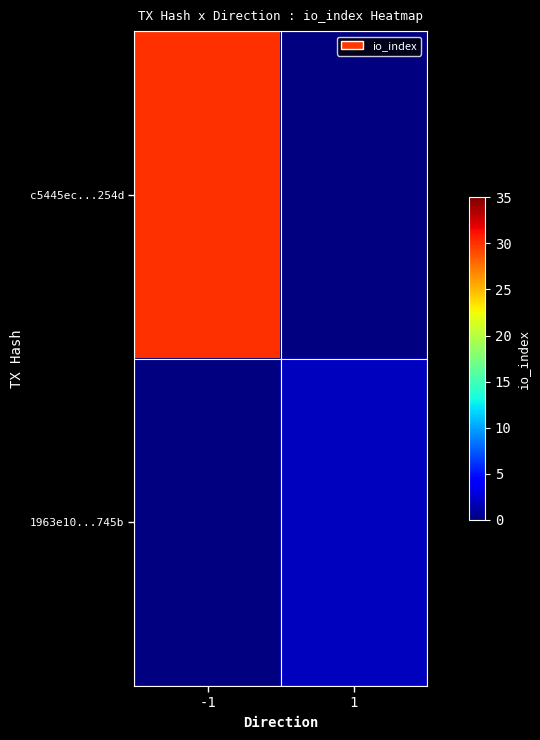

The c5445ec...254d series shows 30.0 at -1. True or false?

True